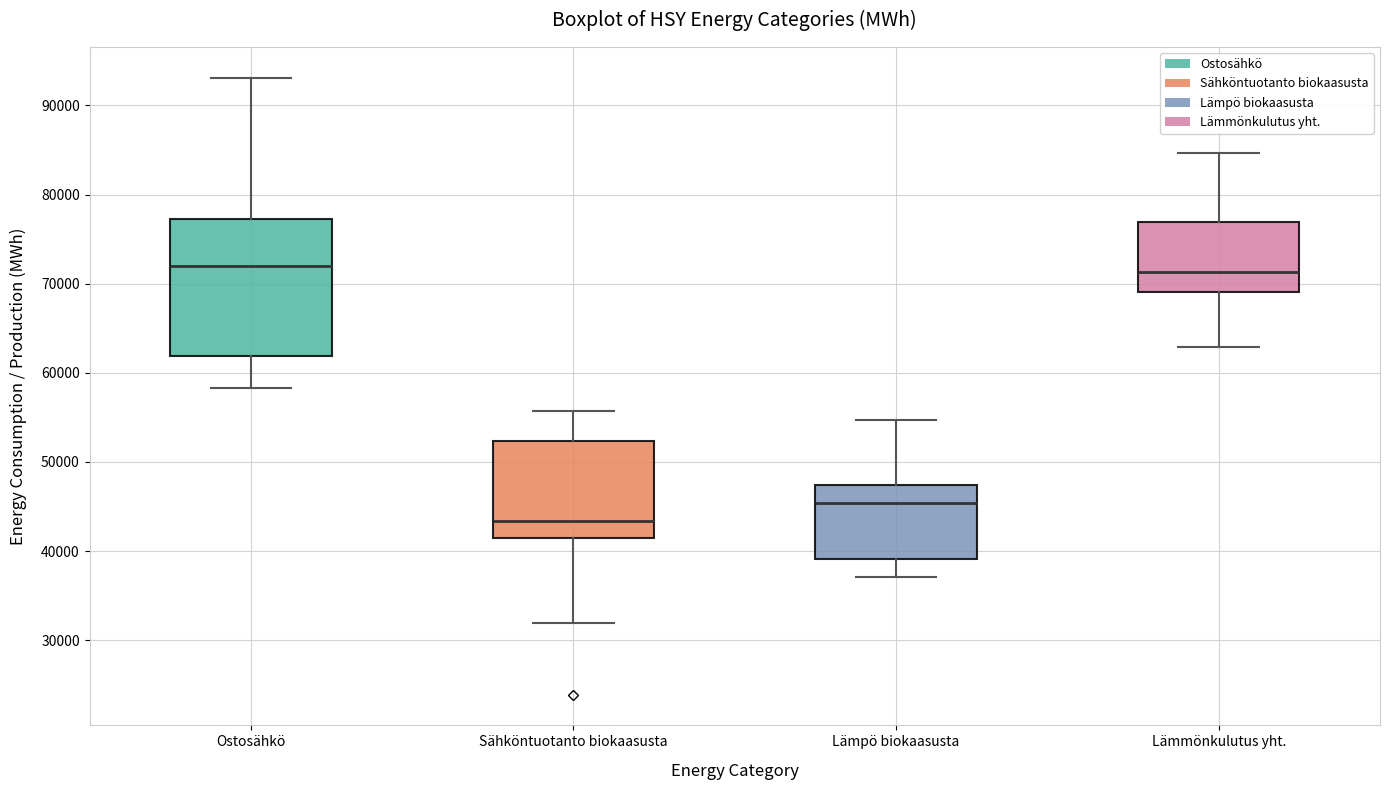

Comparing the boxes themselves (not the whiskers), which one is the tallest?

Ostosähkö